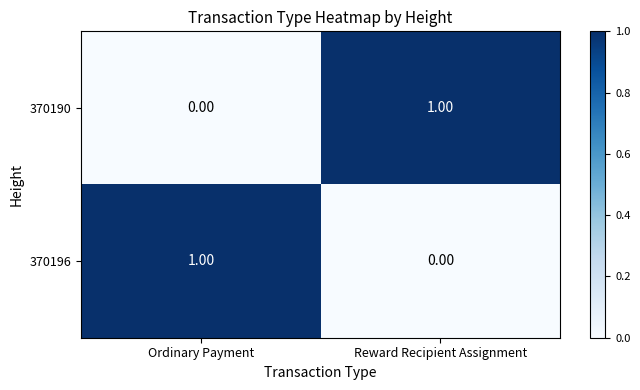

Which category has the highest value in the 370196 series?

Ordinary Payment